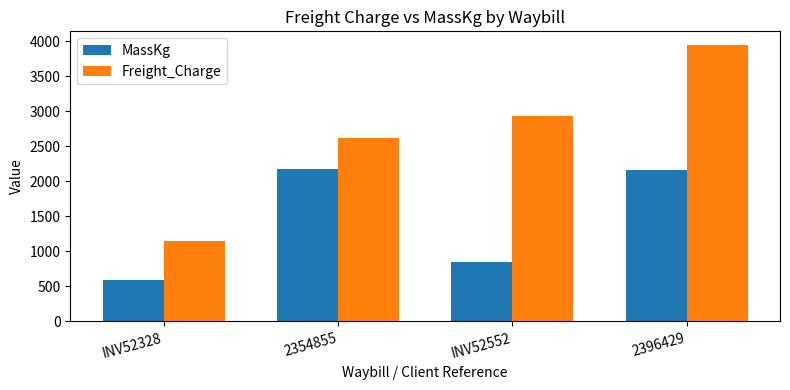

What is the greatest value displayed?

3942.1